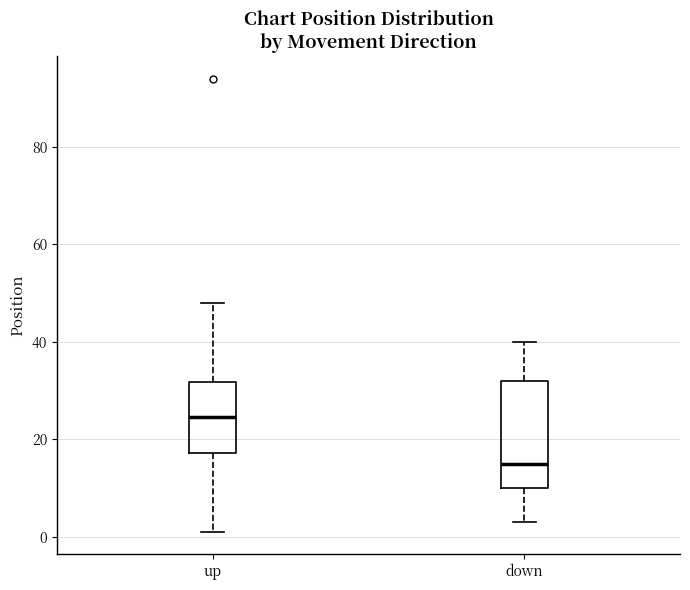

Reading left to right, read every box against the y-axis: the position of its median line, the range the box covers, and the ends of its whiskers. The values are not printed on the chart, so give them approximately, as read against the axis.

up: median 24, box 18 to 32, whiskers 2 to 48
down: median 16, box 10 to 32, whiskers 4 to 40